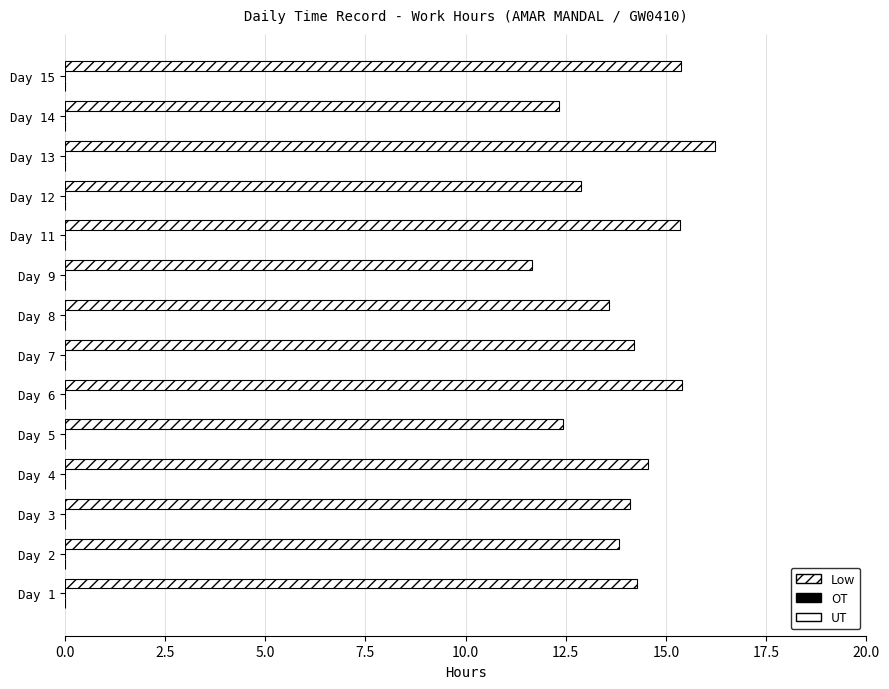

Count the number of categories in the chart.

14